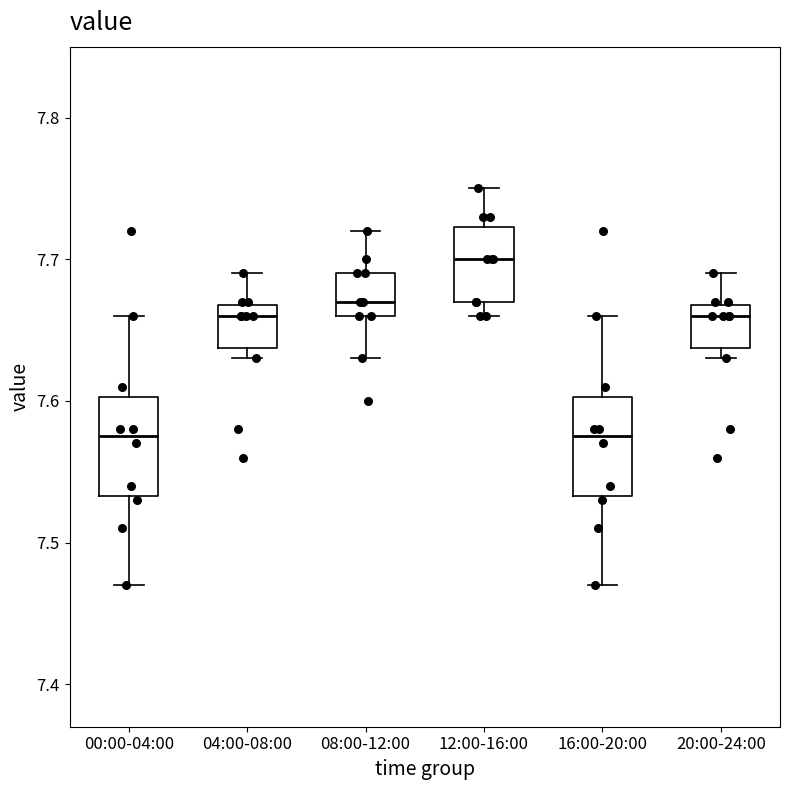

Reading left to right, read every box against the y-axis: the position of its median line, the range the box covers, and the ends of its whiskers. The values are not printed on the chart, so give them approximately, as read against the axis.

00:00-04:00: median 7.58, box 7.53 to 7.60, whiskers 7.47 to 7.66
04:00-08:00: median 7.66, box 7.64 to 7.67, whiskers 7.63 to 7.69
08:00-12:00: median 7.67, box 7.66 to 7.69, whiskers 7.63 to 7.72
12:00-16:00: median 7.70, box 7.67 to 7.72, whiskers 7.66 to 7.75
16:00-20:00: median 7.58, box 7.53 to 7.60, whiskers 7.47 to 7.66
20:00-24:00: median 7.66, box 7.64 to 7.67, whiskers 7.63 to 7.69